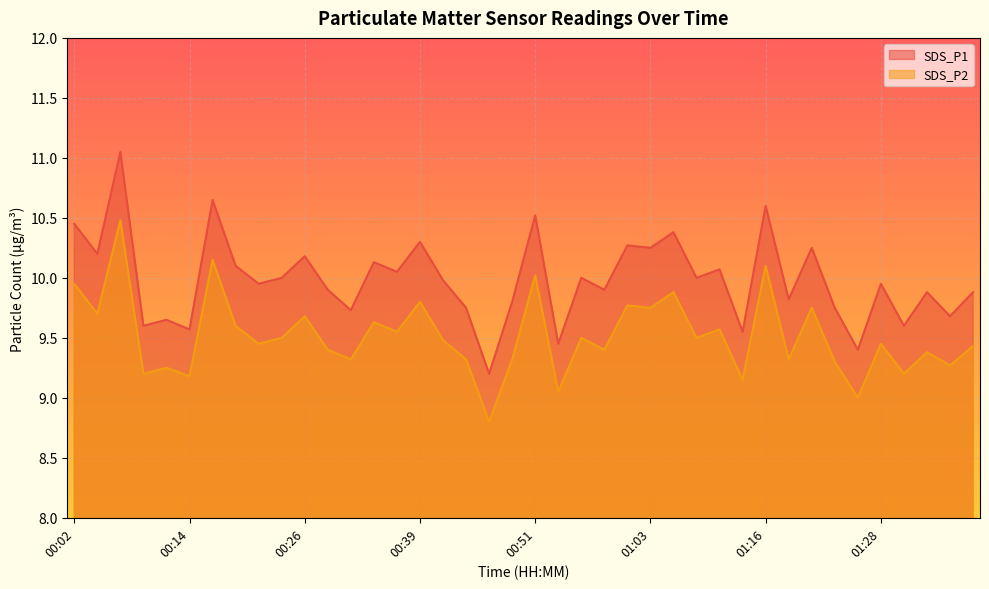

How many values in the SDS_P2 series exceed 9?

38